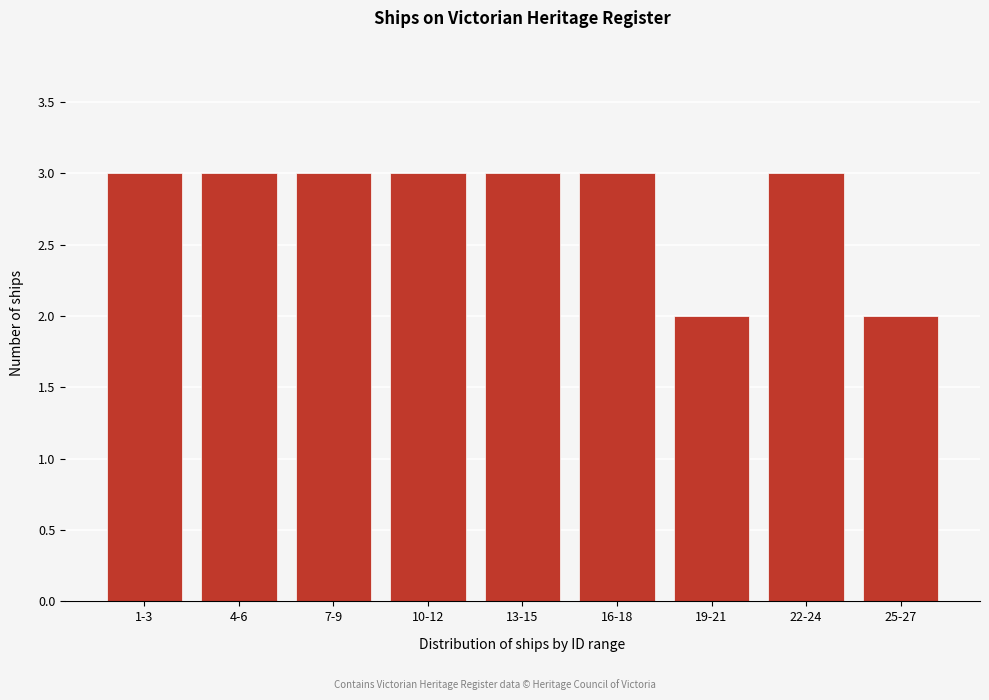

Reading left to right, what are all the values shown in this chart?

3	3	3	3	3	3	2	3	2